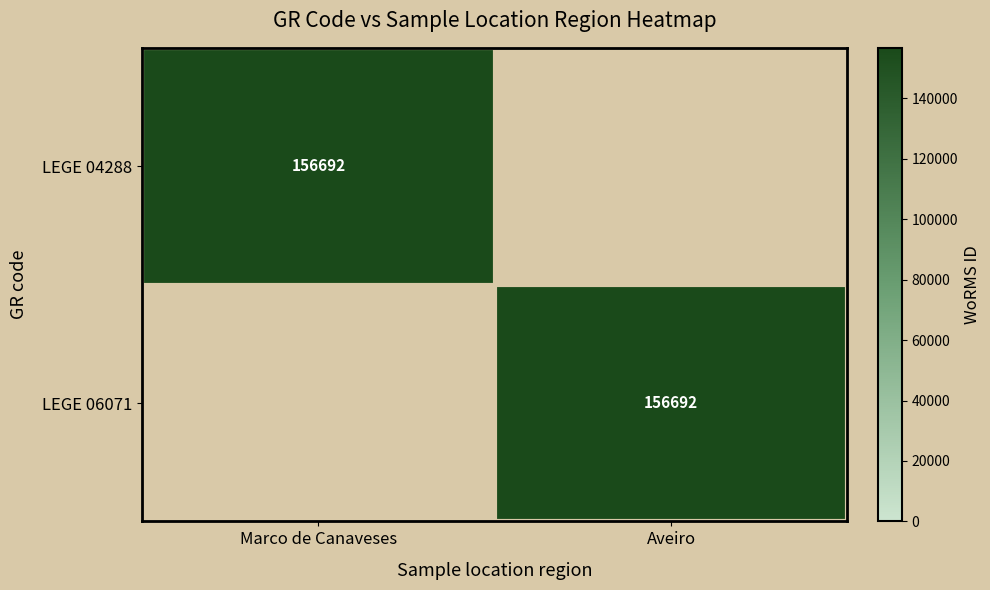

The LEGE 04288 series shows 252879 at Marco de Canaveses. True or false?

False